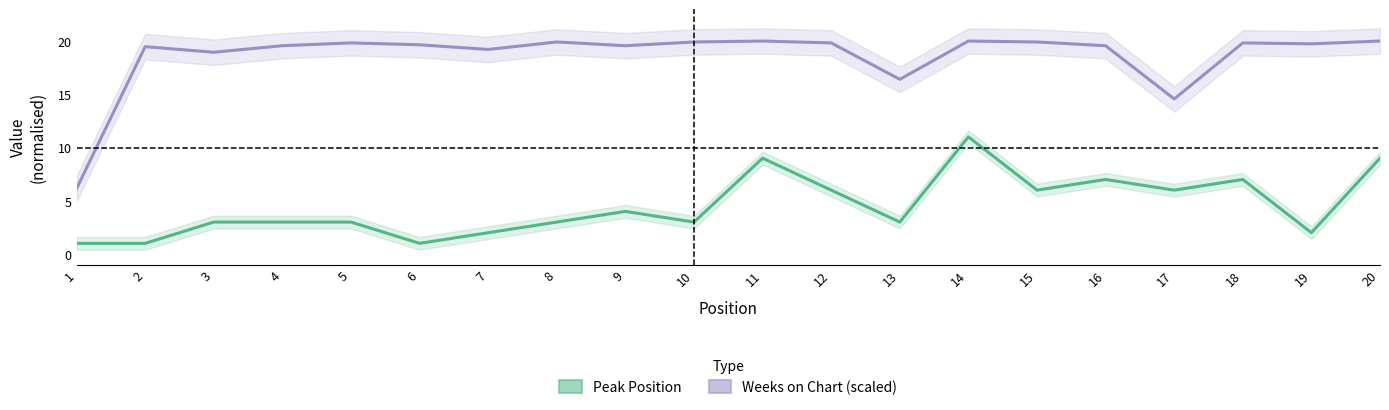

In Weeks on Chart (scaled), how many points are higher than both neighbors (excluding endpoints)?

6